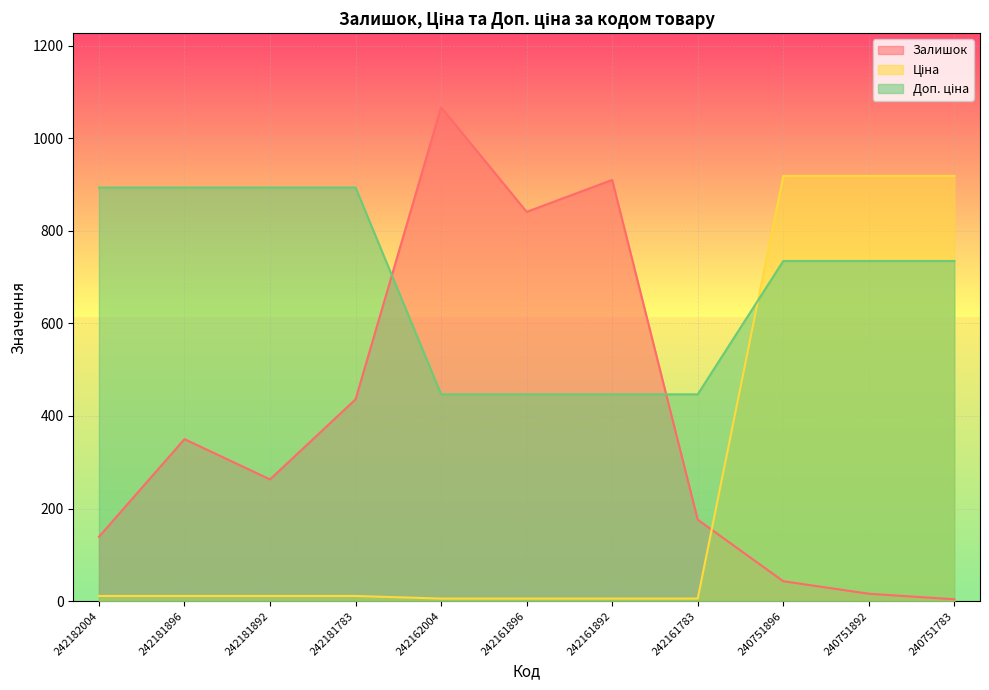

Rank the series by their maximum value, from highest to lowest.

Залишок, Ціна, Доп. ціна